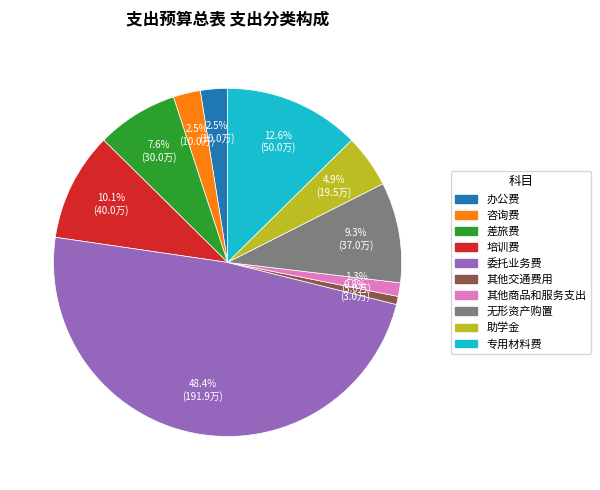

What percentage is NOT represented by 办公费?

97.5%